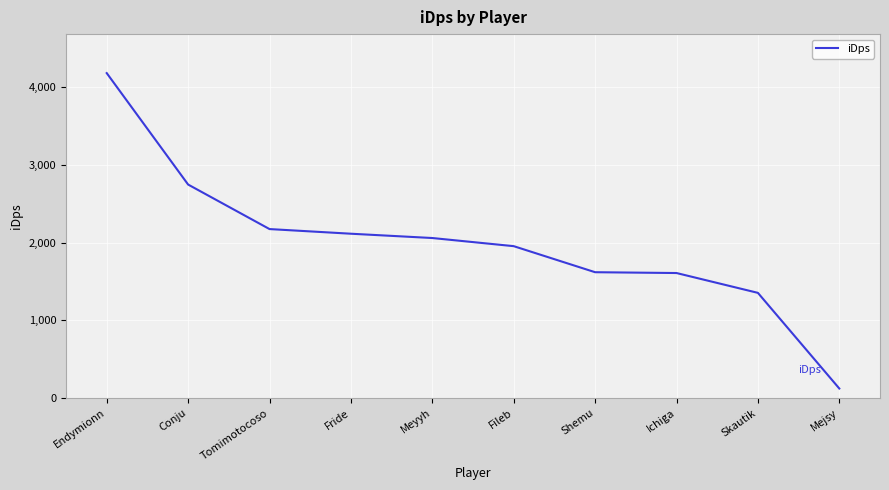

What is the difference between the maximum and minimum values?

4056.0